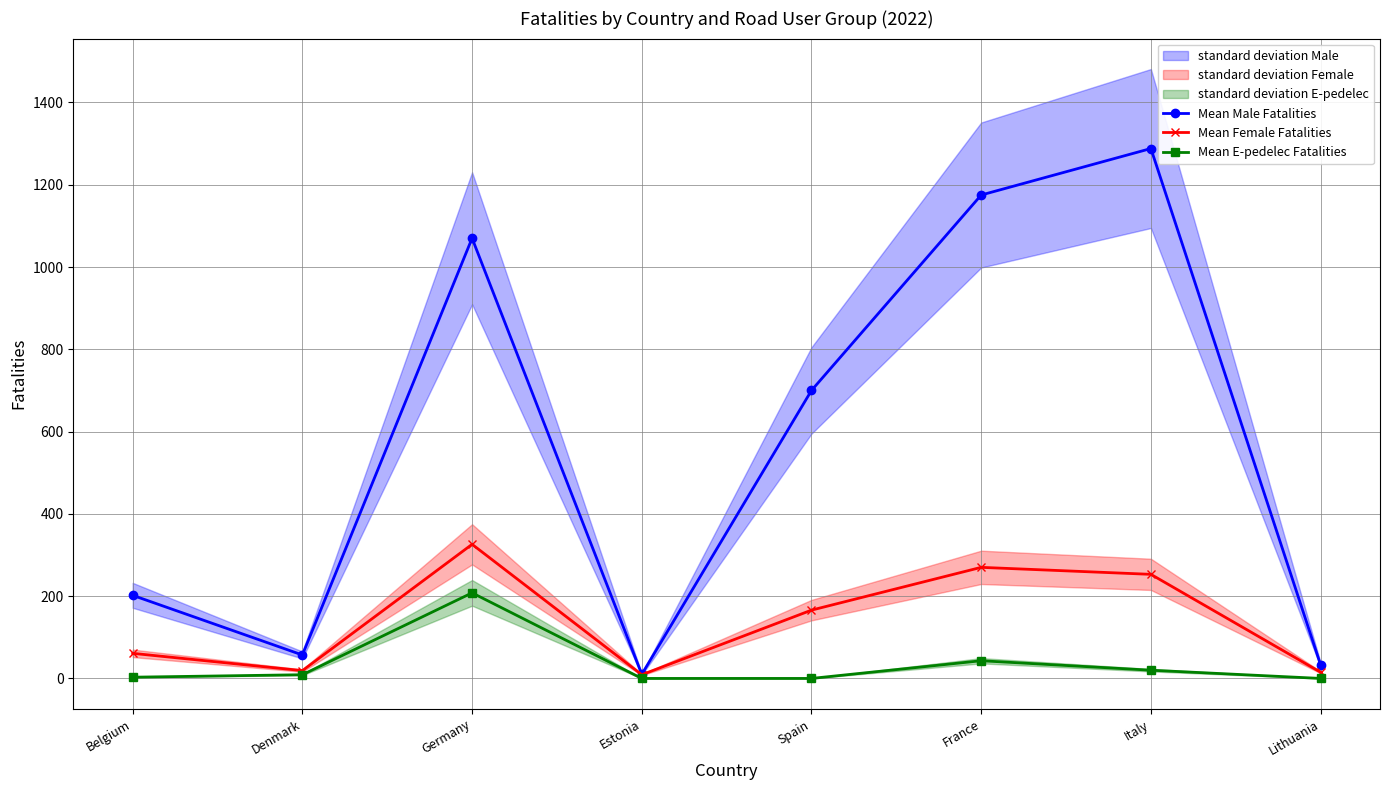

True or false: Mean Male Fatalities and Mean Female Fatalities cross at least once.

False